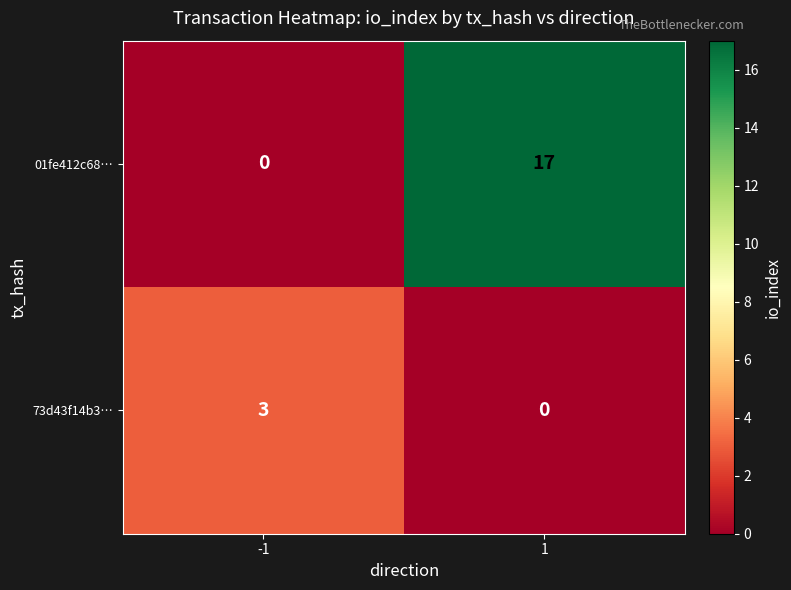

How many distinct data groups are displayed?

2